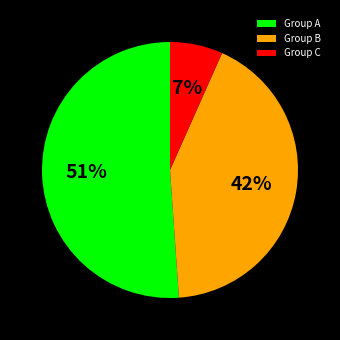

Does any single category account for the majority?

Yes